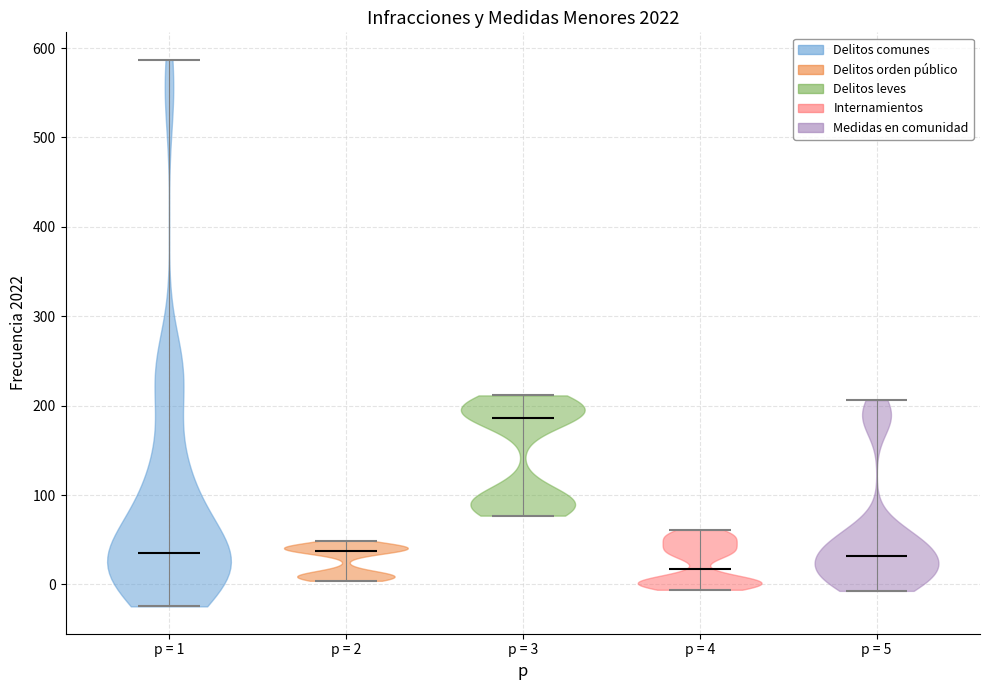

Where does the median line of the violin for p = 5 sit on the y-axis? The values are not printed on the chart, so give them approximately, as read against the axis.

30